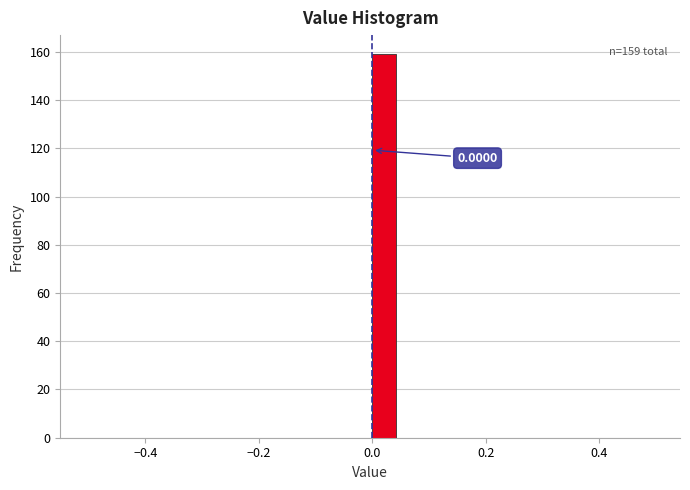

Read against the x-axis, roughly where is the centre of the tallest bar?

0.02